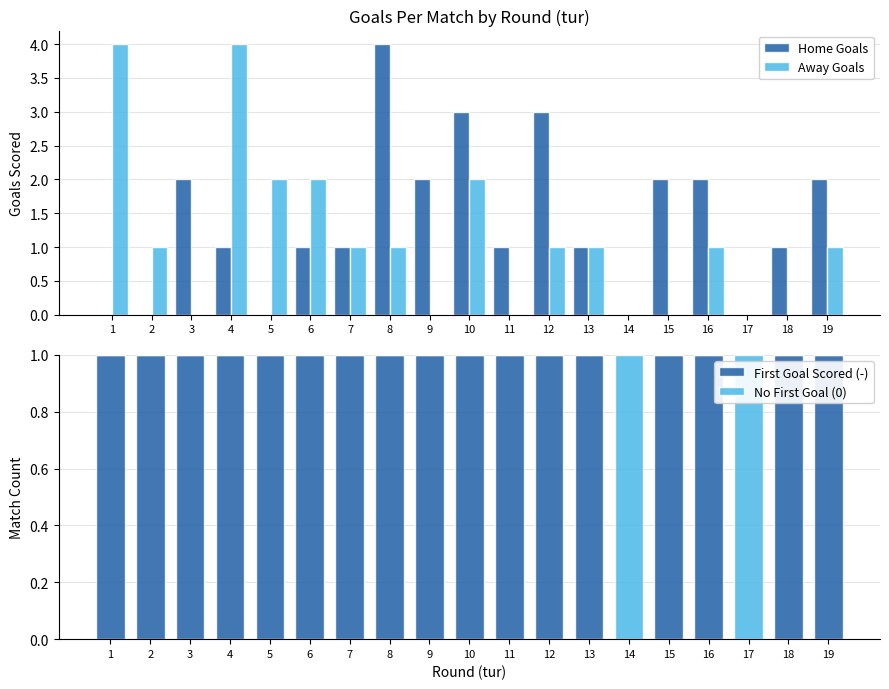

Rank the series by their maximum value, from highest to lowest.

Home Goals, Away Goals, First Goal Scored (-), No First Goal (0)